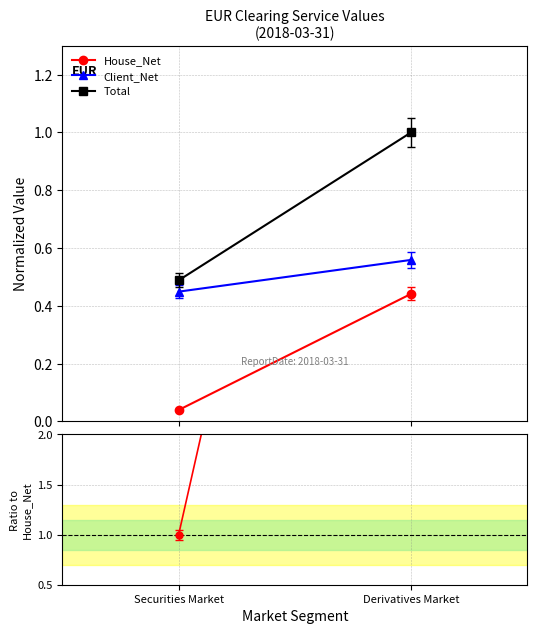

Is it true that House_Net equals 11.3 at Derivatives Market?

True